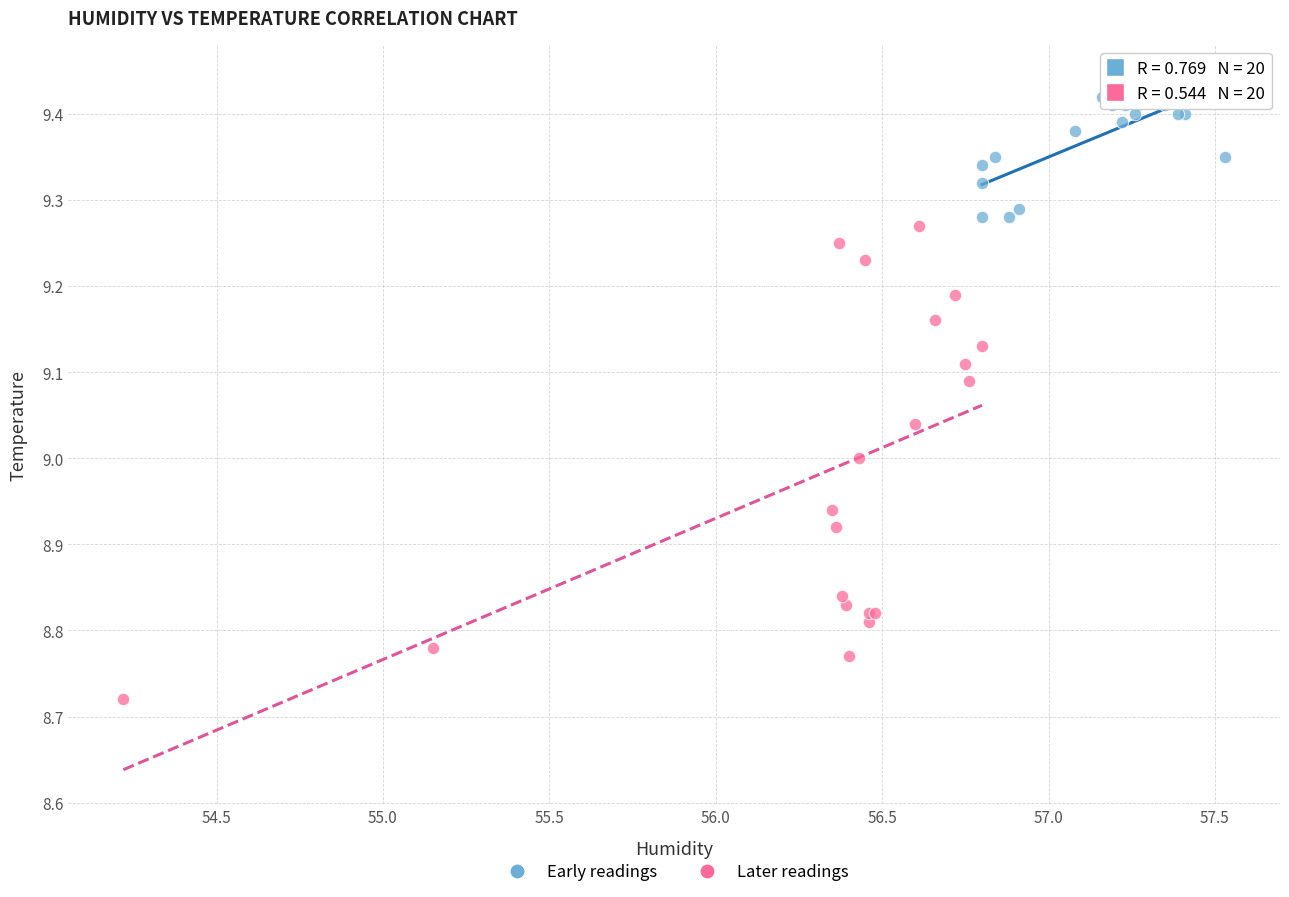

Which series has the largest Y range (max minus min)?

Later readings